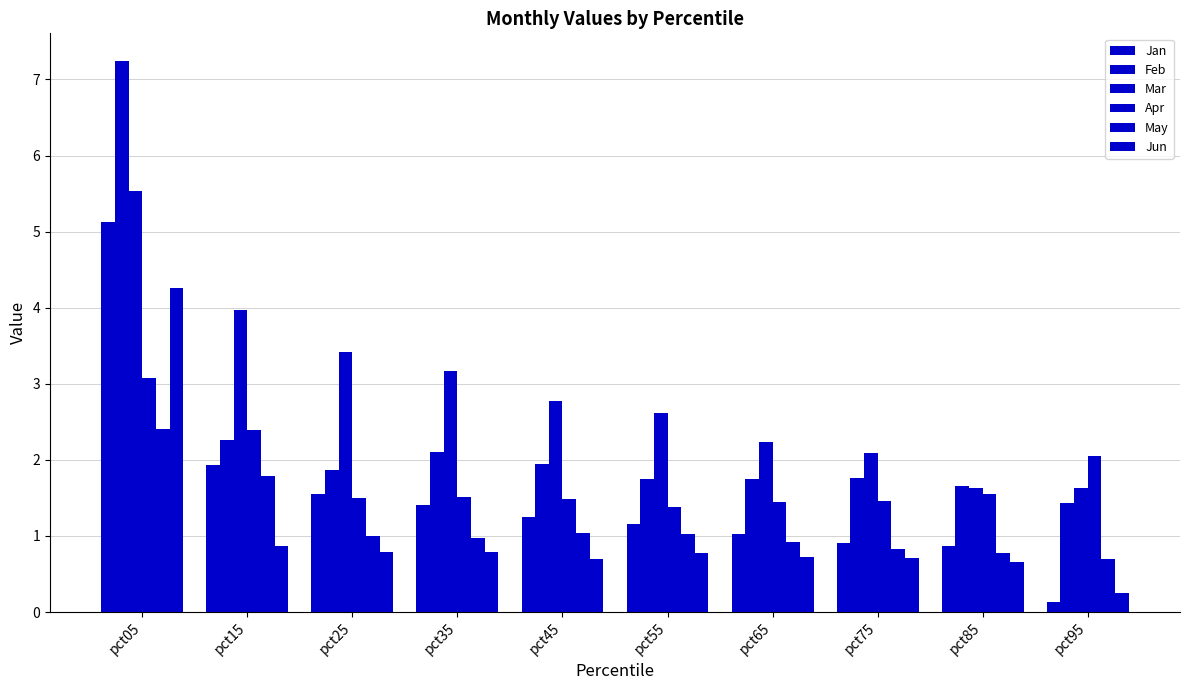

How many groups of bars are there?

10